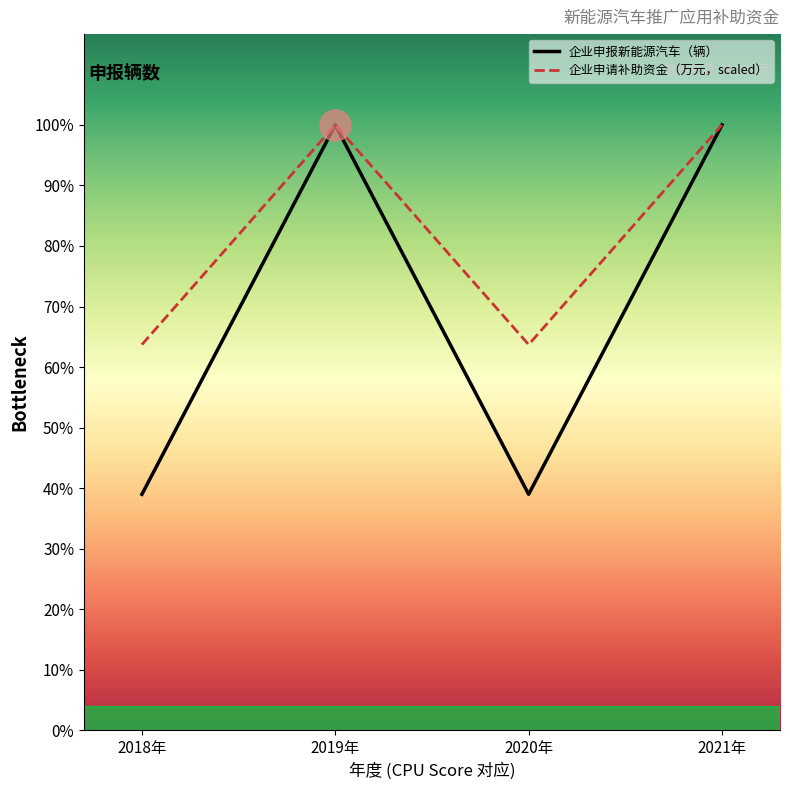

What is the ratio of the value at 2021年 to the value at 2018年?

2.6